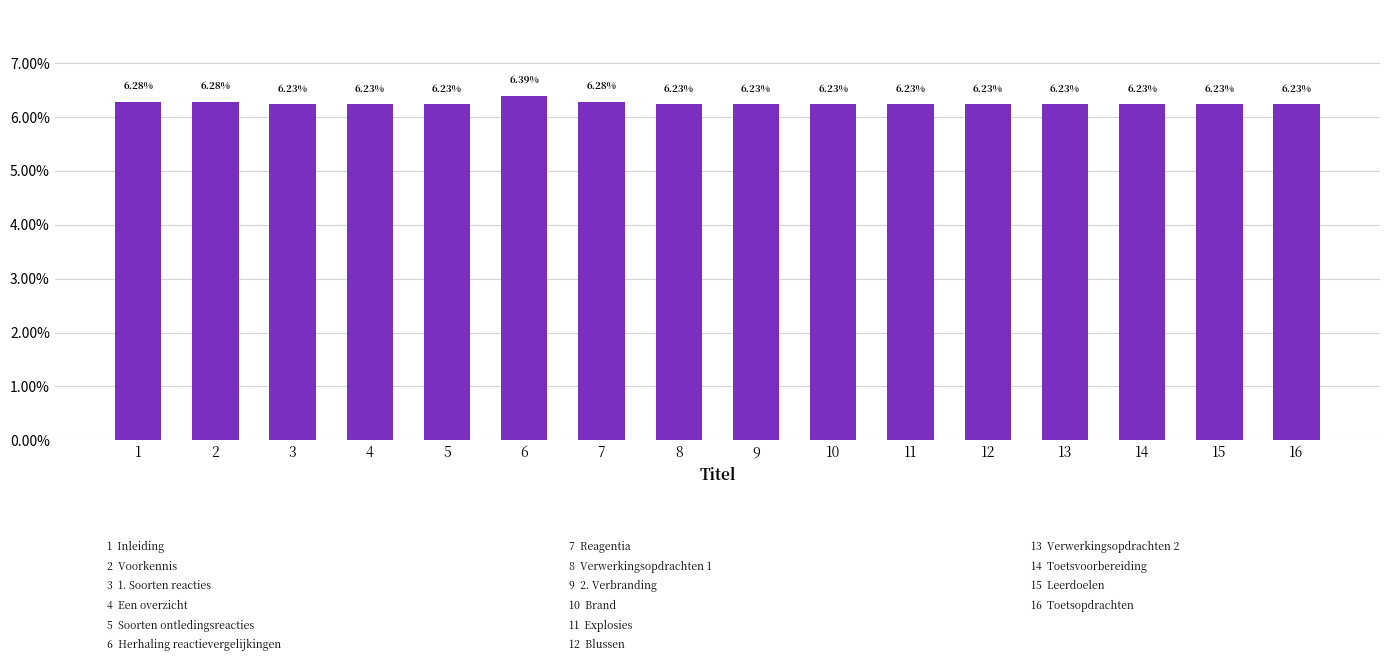

Between 7 and 8, which is larger?

7